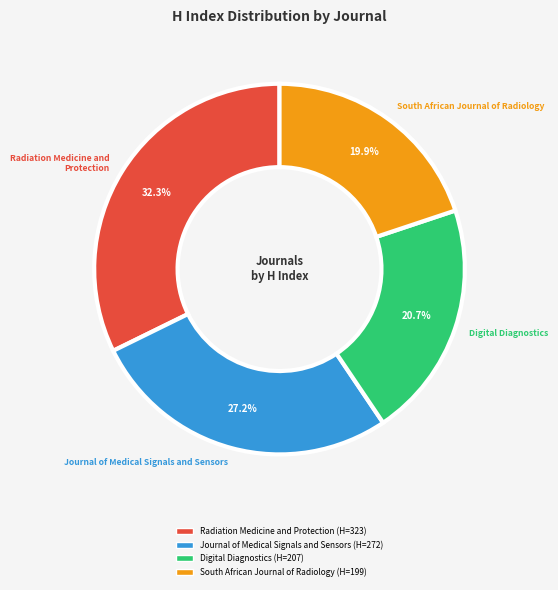

What percentage is the Journal of Medical Signals and Sensors slice, to the nearest percent?

27%